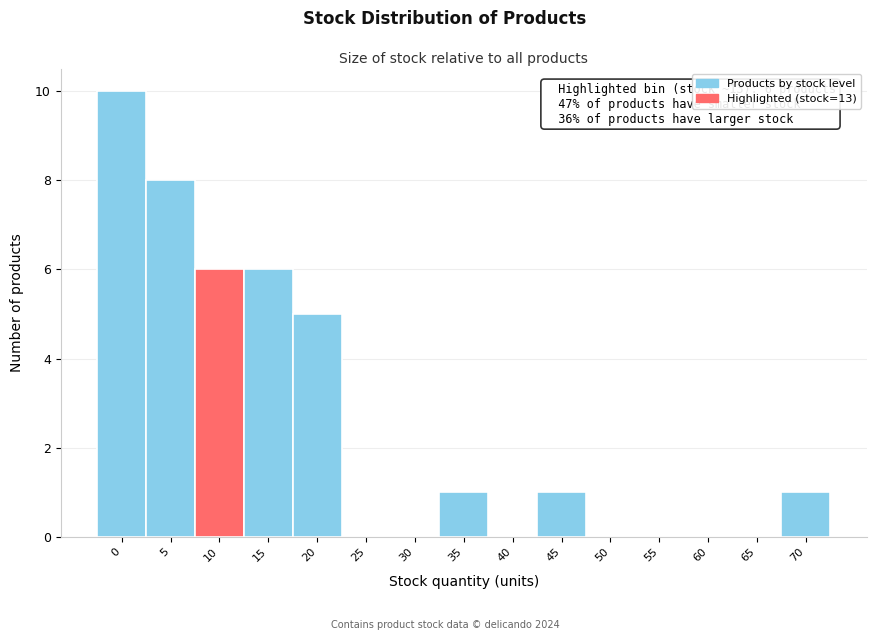

Reading left to right, extract all data points from this chart.

0=10	5=8	10=6	15=6	20=5	25=0	30=0	35=1	40=0	45=1	50=0	55=0	60=0	65=0	70=1